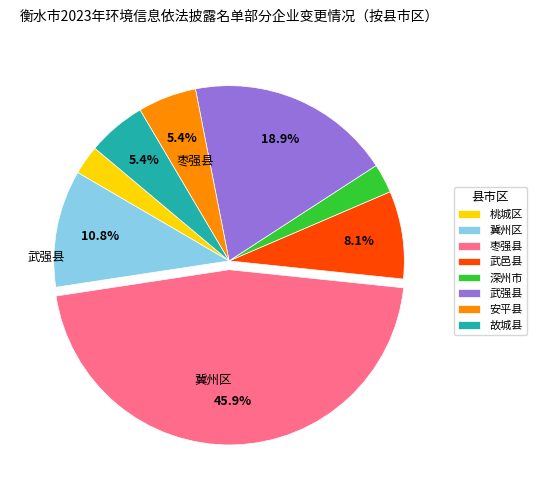

How many slices are in this pie chart?

8